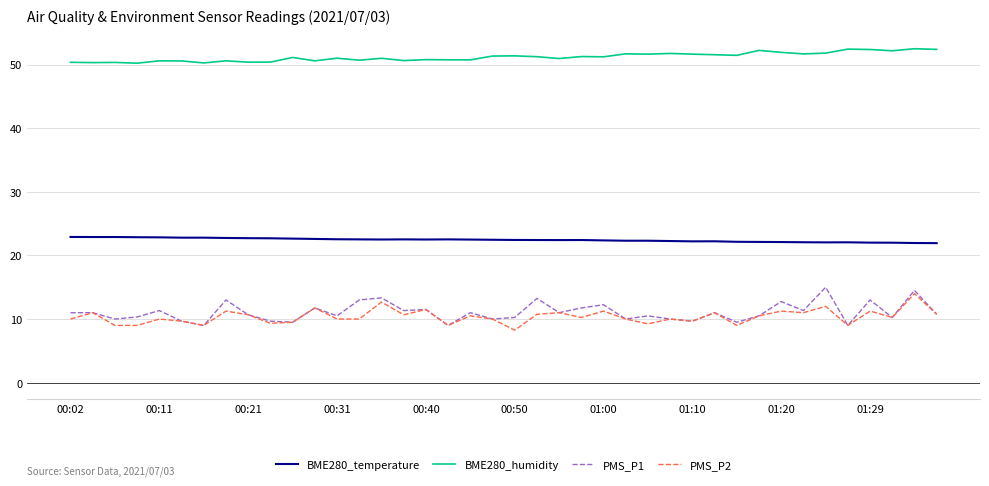

What is the maximum value shown in the chart?

52.5